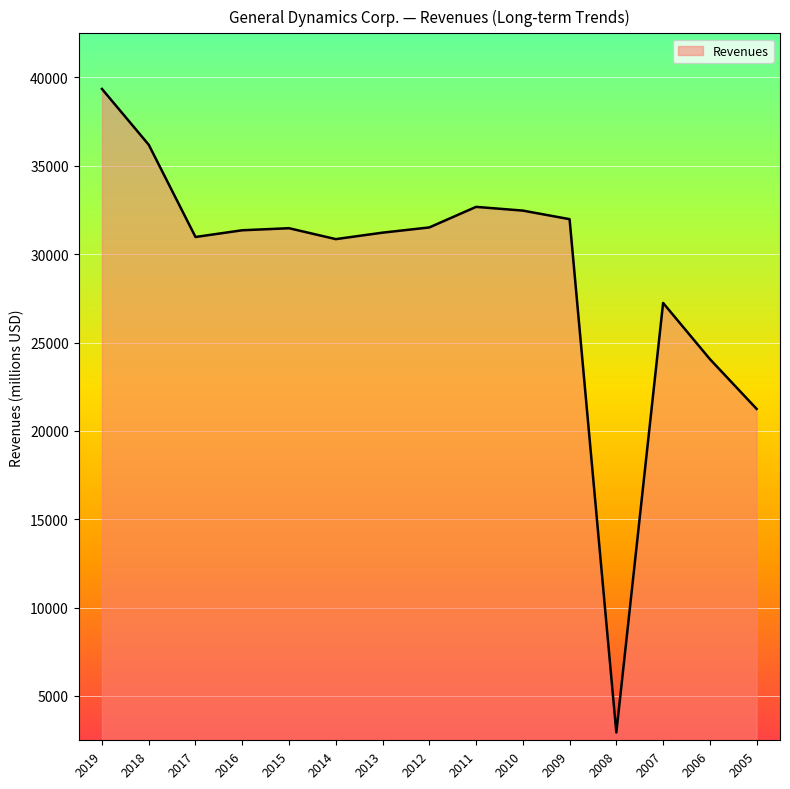

Where is the first local minimum?

2017